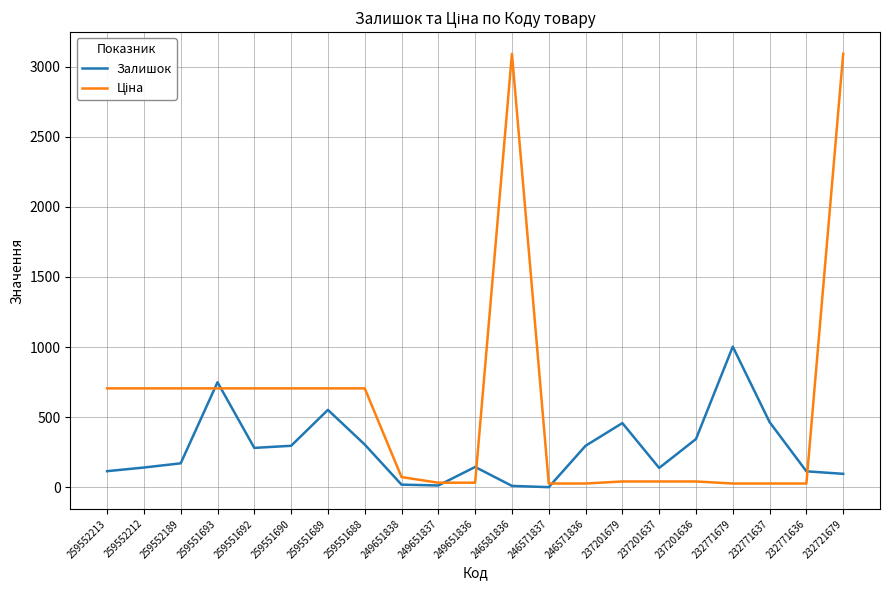

True or false: Залишок has a value of 296.0 at 259551690.

True